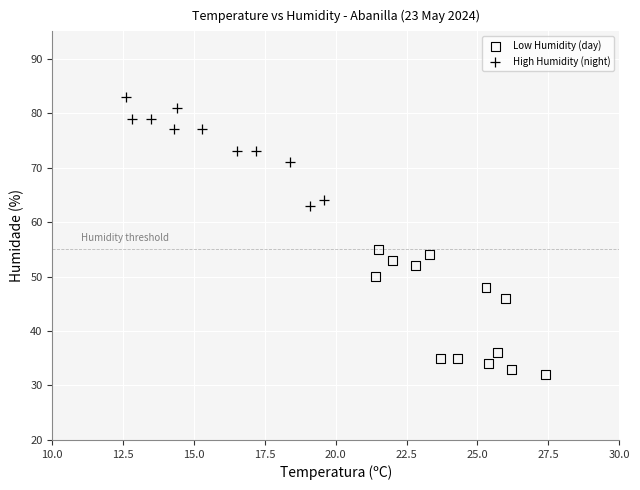

Which series reaches the maximum Y coordinate?

High Humidity (night)